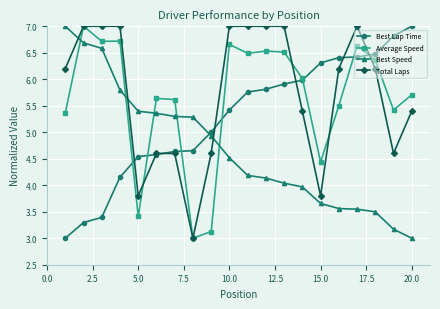

What is the lowest value of the Average Speed series?

3.0